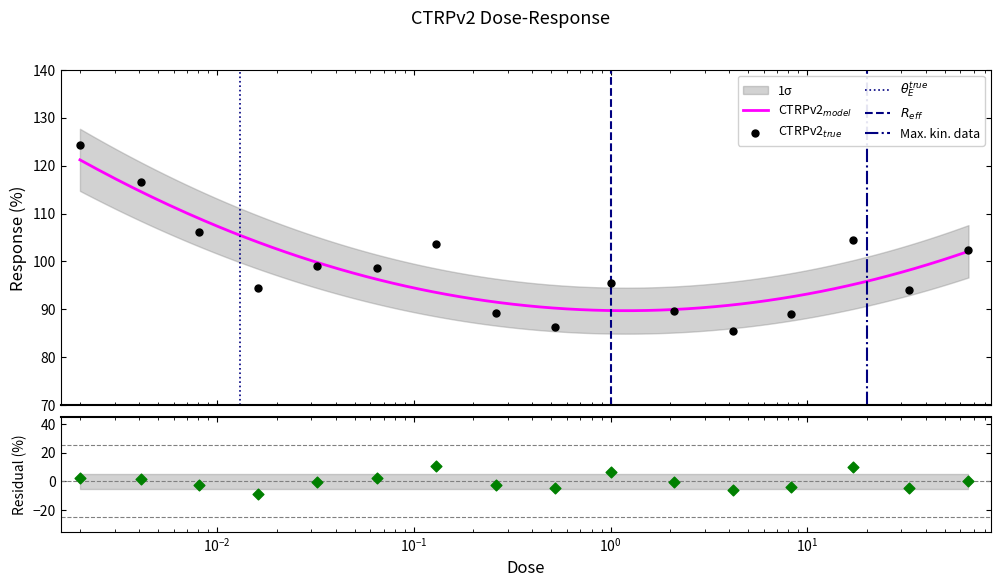

Approximately how many times larger is the value at 0.016 compared to 0.13?

0.9